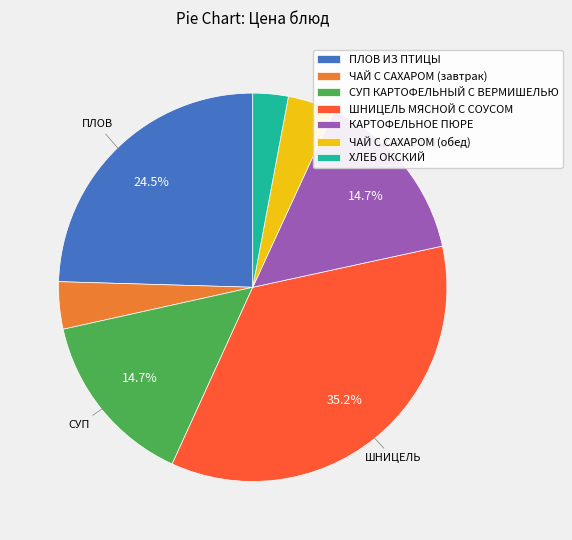

Which has a higher value, ЧАЙ С САХАРОМ (обед) or КАРТОФЕЛЬНОЕ ПЮРЕ?

КАРТОФЕЛЬНОЕ ПЮРЕ